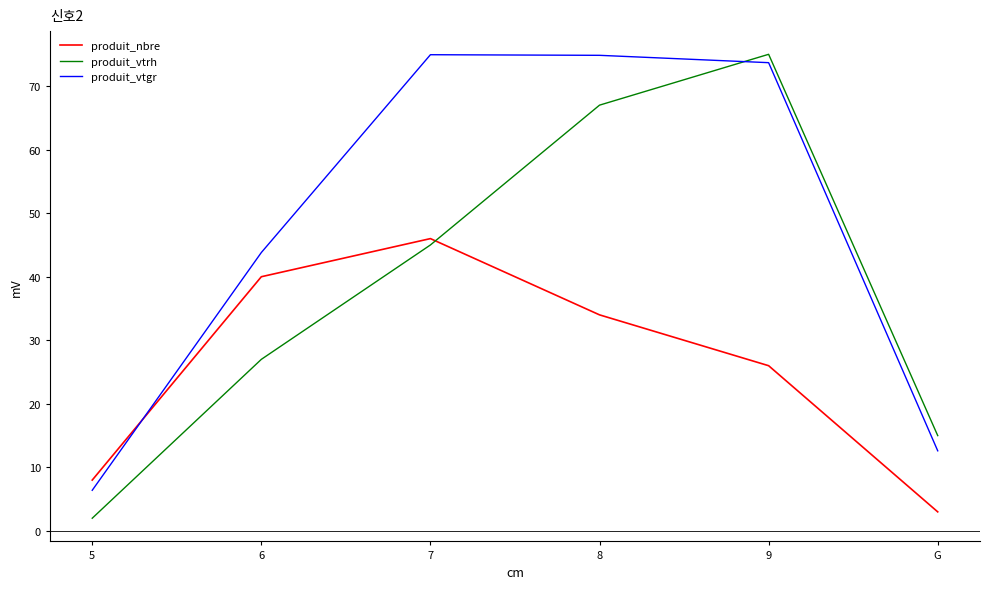

Is it true that produit_vtrh equals 75.0 at 9?

True